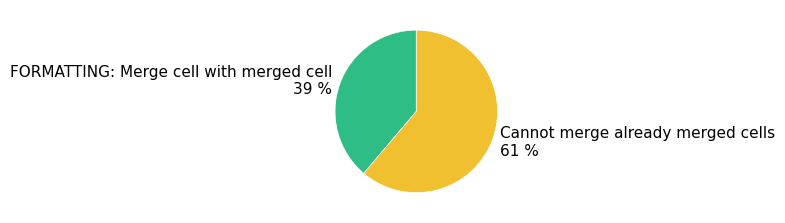

Which category has the biggest portion of the pie?

Cannot merge already merged cells